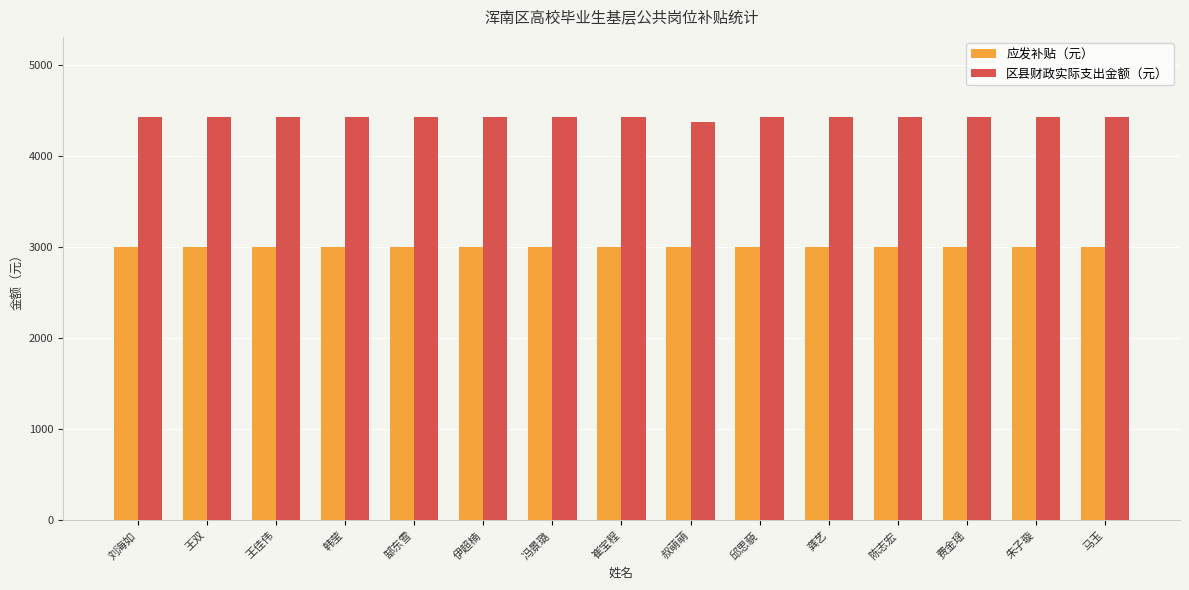

True or false: 区县财政实际支出金额（元） has a value of 4423.8 at 马玉.

True